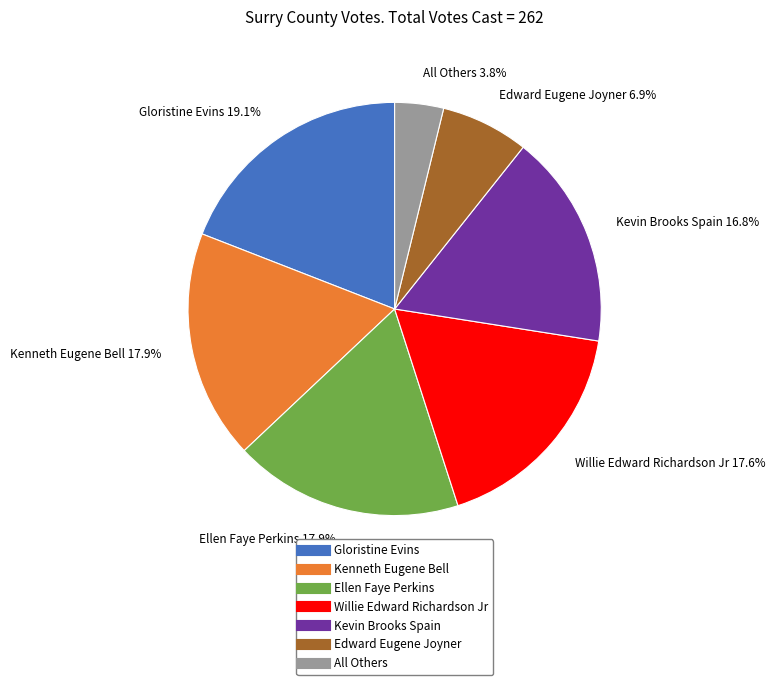

Which slice is the smallest?

All Others